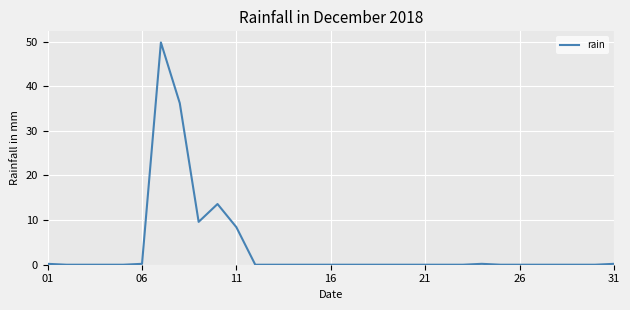

What is the difference between the maximum and minimum values?

49.8